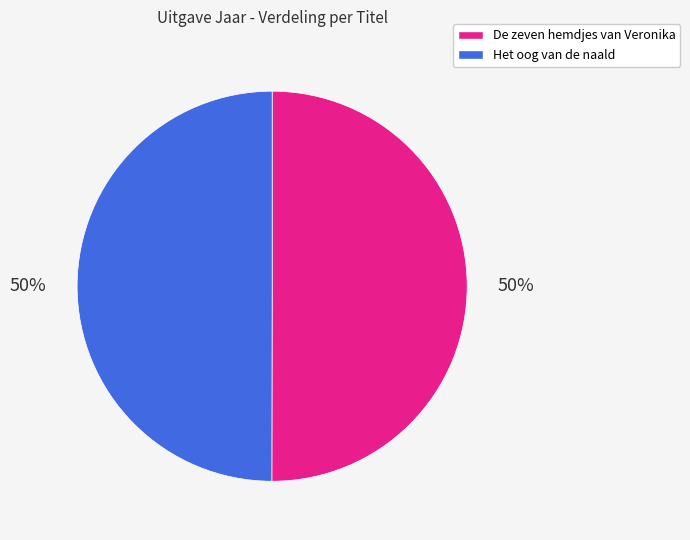

Is it true that Het oog van de naald is 50% of the pie?

True